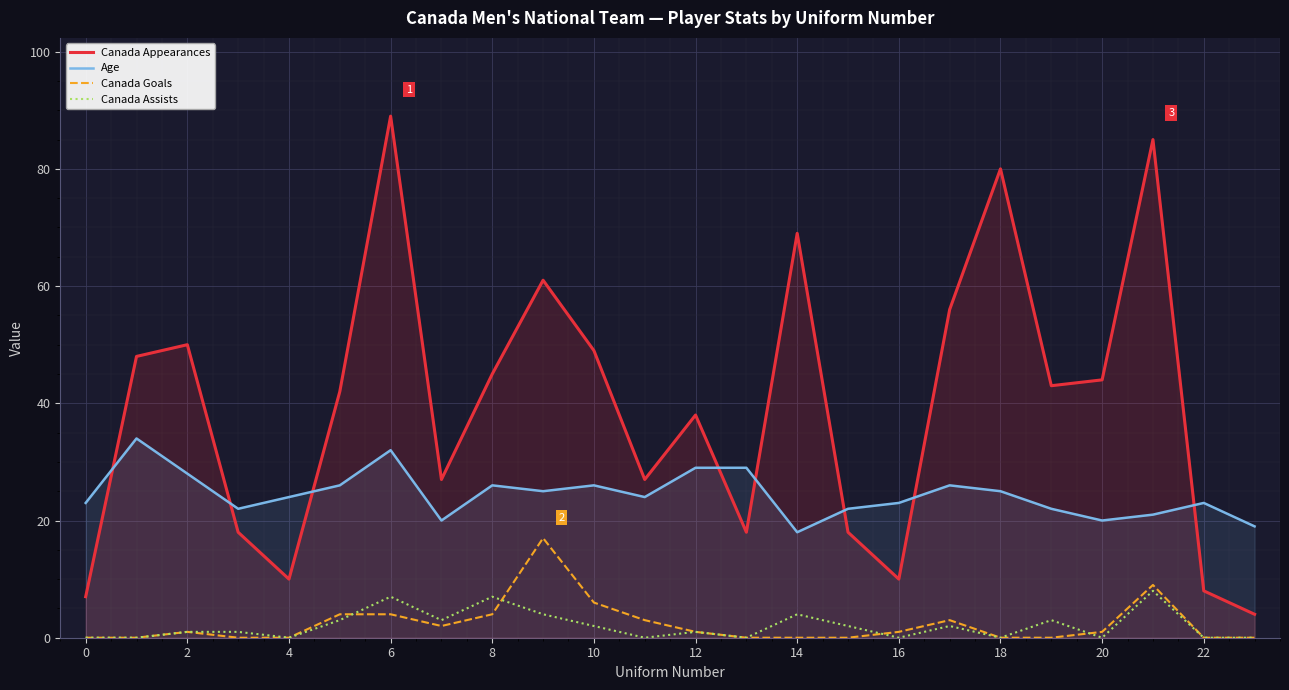

Which series has the widest spread of values?

Canada Appearances